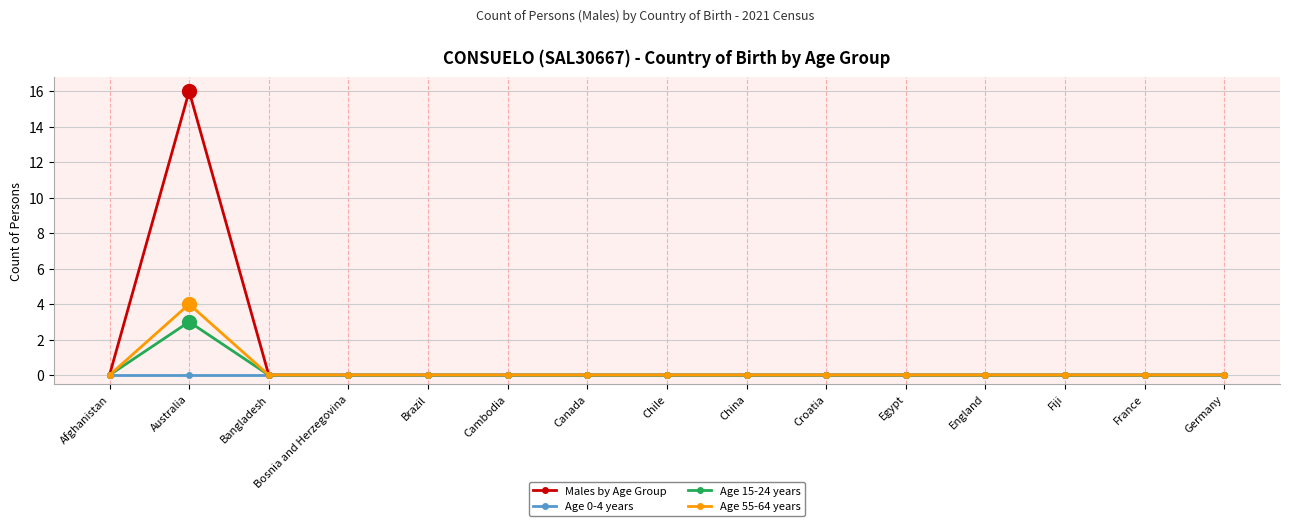

Does the chart display data point markers on the line(s)?

Yes